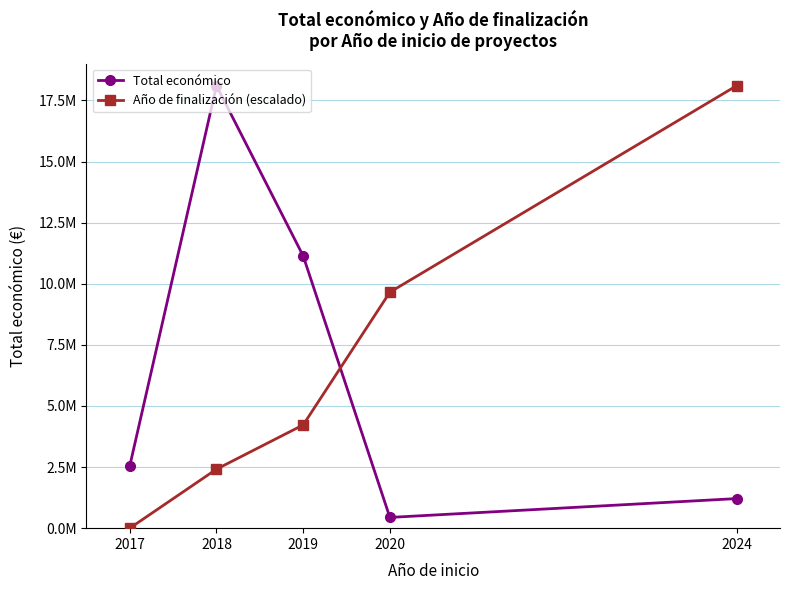

What are all the series names shown in the legend?

Total económico, Año de finalización (escalado)